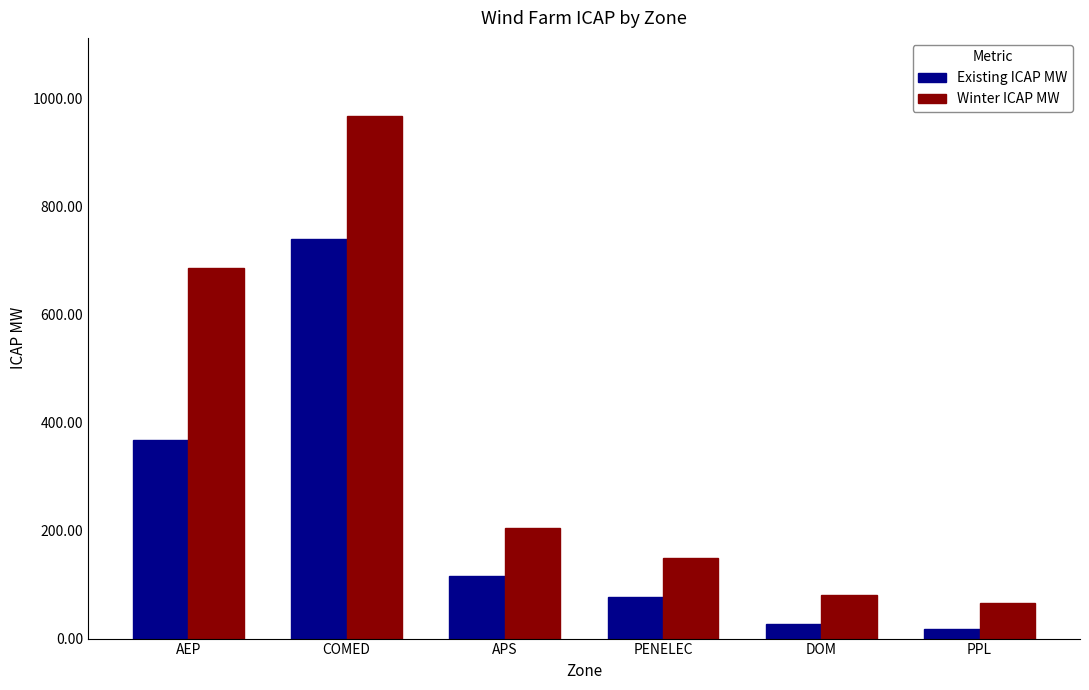

Reading right to left, list all the values displayed in this chart.

Existing ICAP MW: PPL=18.6	DOM=27.0	PENELEC=77.9	APS=116.8	COMED=740.5	AEP=366.9
Winter ICAP MW: PPL=65.8	DOM=80.0	PENELEC=148.9	APS=204.6	COMED=967.5	AEP=686.9